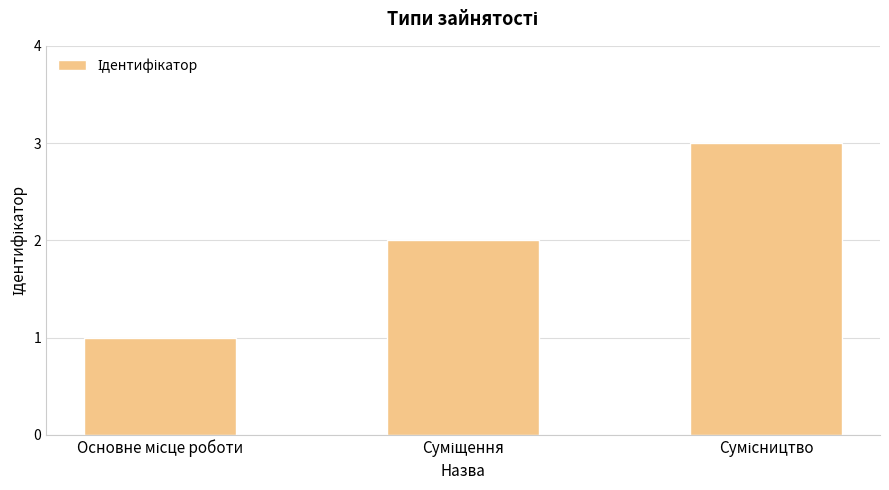

What is the maximum value shown in the chart?

3